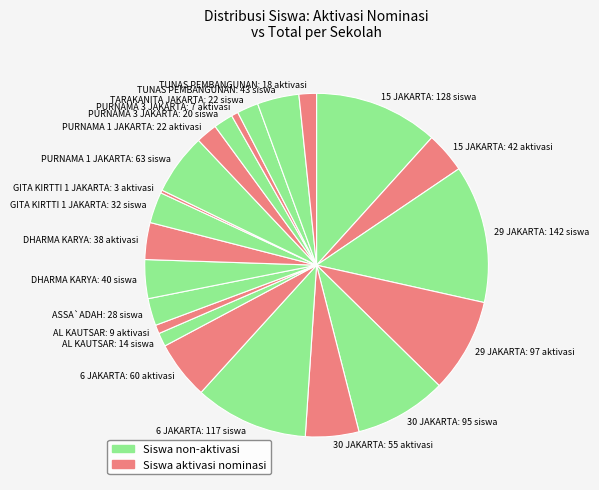

The 6 JAKARTA: 60 aktivasi slice represents 18% of the pie. True or false?

False